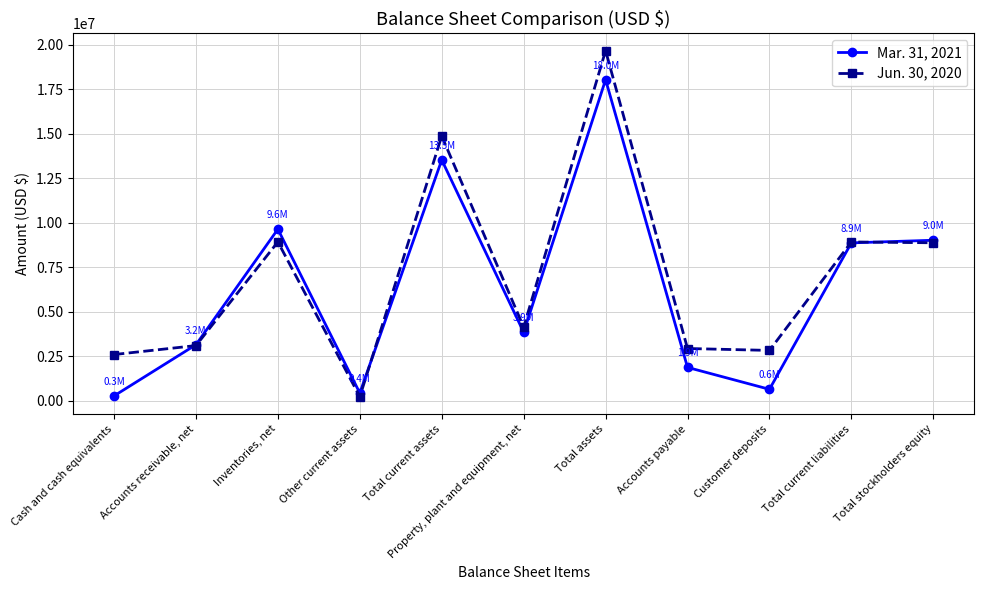

True or false: Mar. 31, 2021 has a value of 9021337 at Total stockholders equity.

True